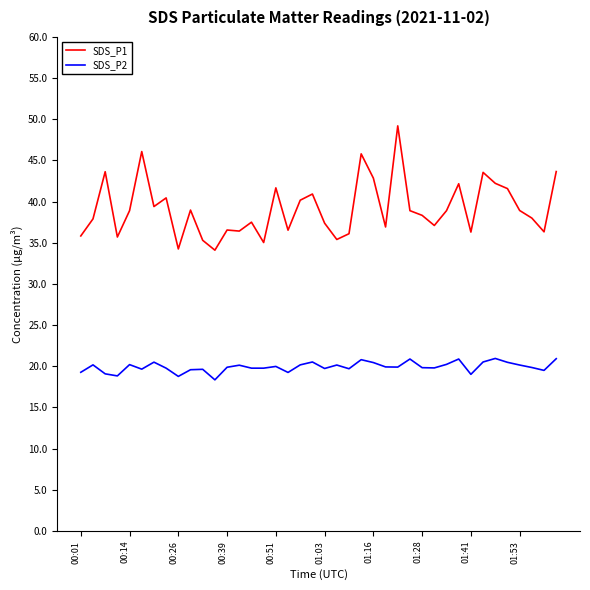

What is the smallest value displayed?

18.4